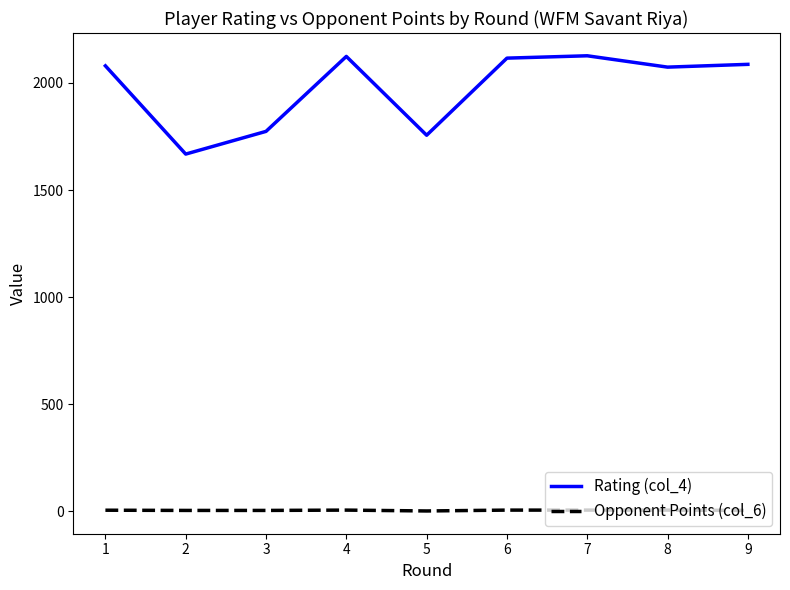

What is the maximum value shown in the chart?

2127.0